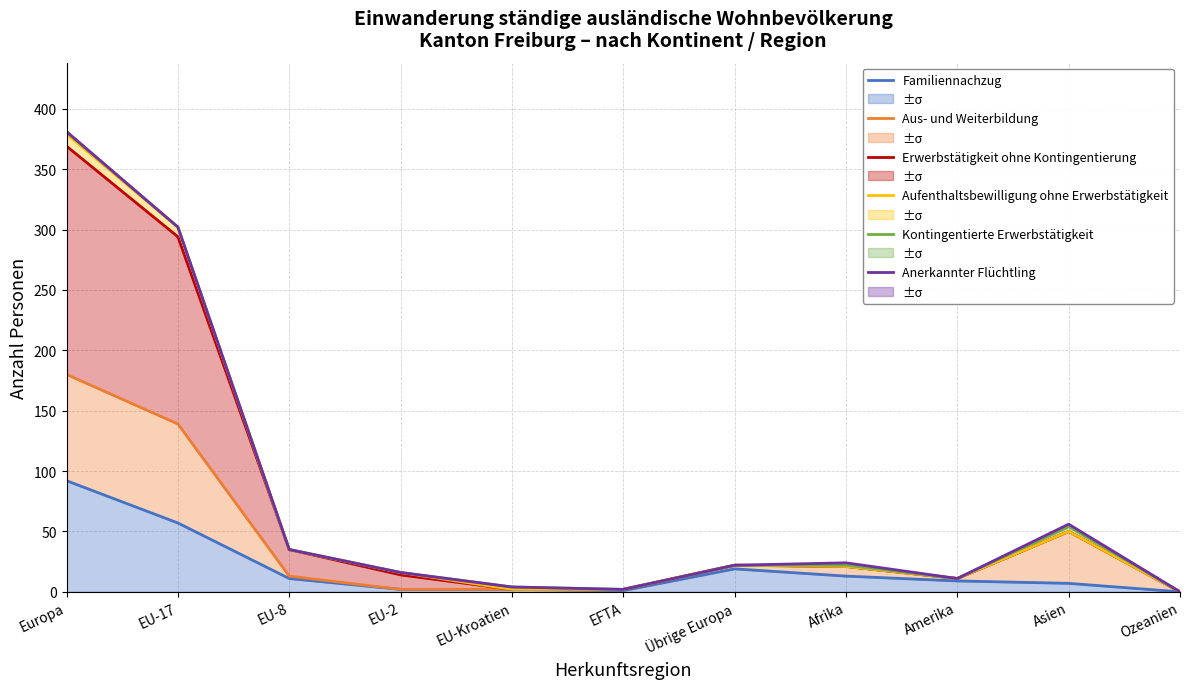

At which label does Aus- und Weiterbildung reach its minimum?

Ozeanien